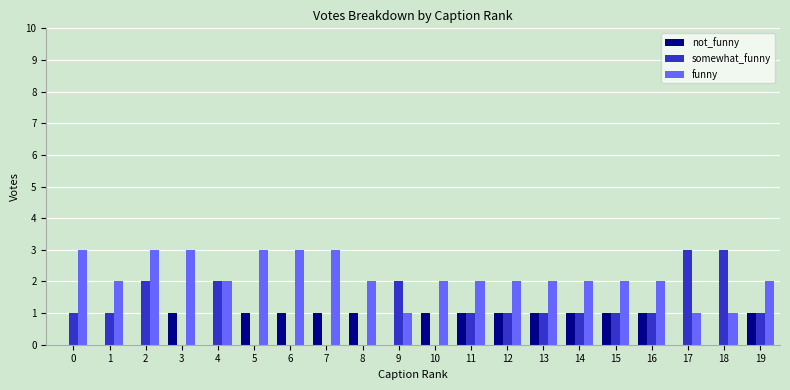

How many series are shown in this chart?

3